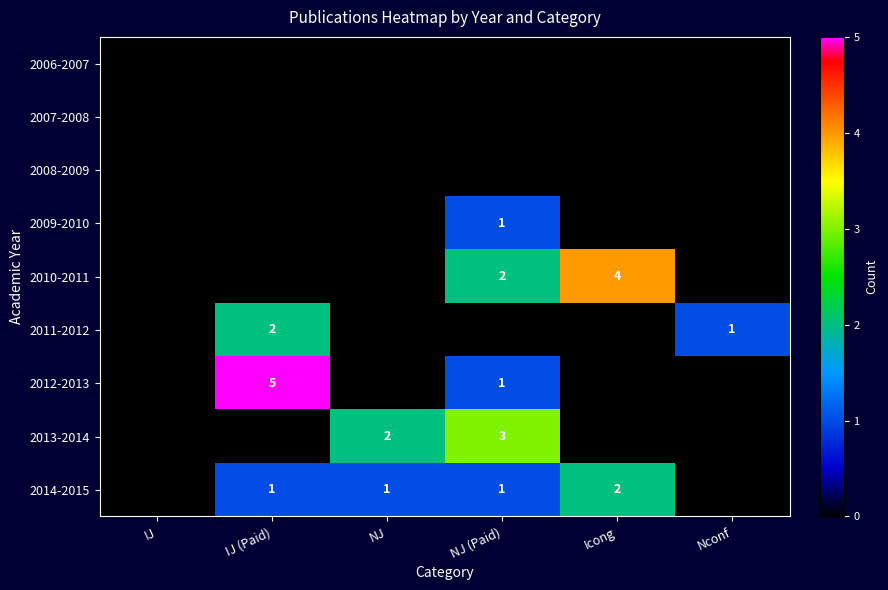

The 2014-2015 series shows 2 at NJ (Paid). True or false?

False